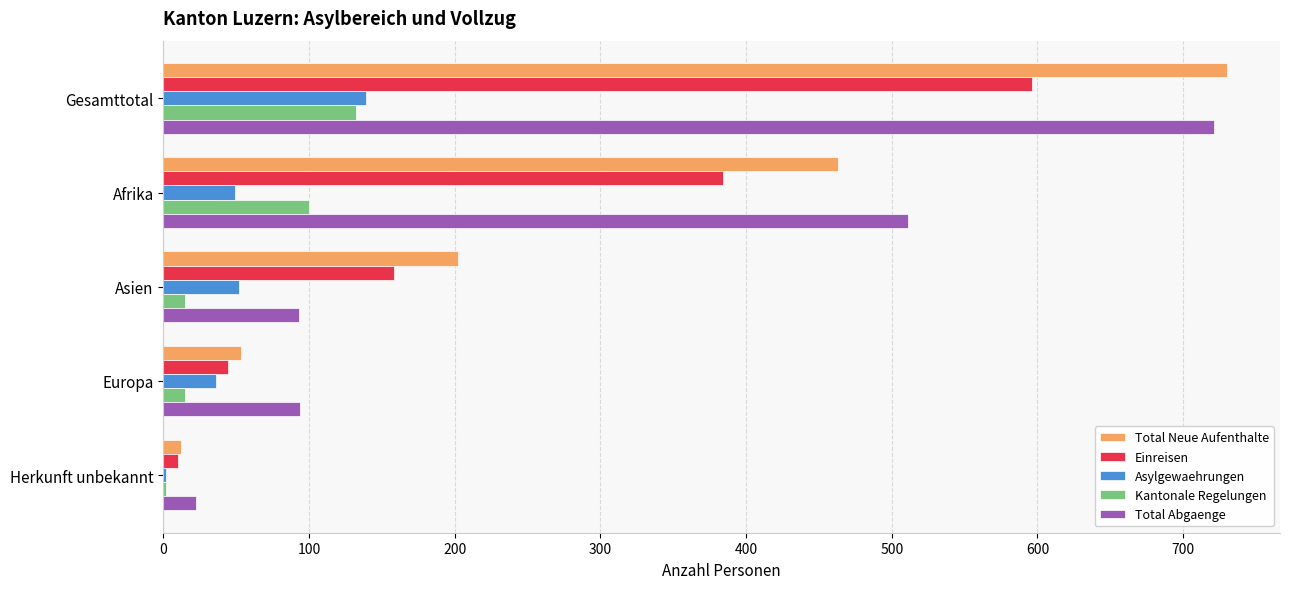

Which series has the widest spread of values?

Total Neue Aufenthalte